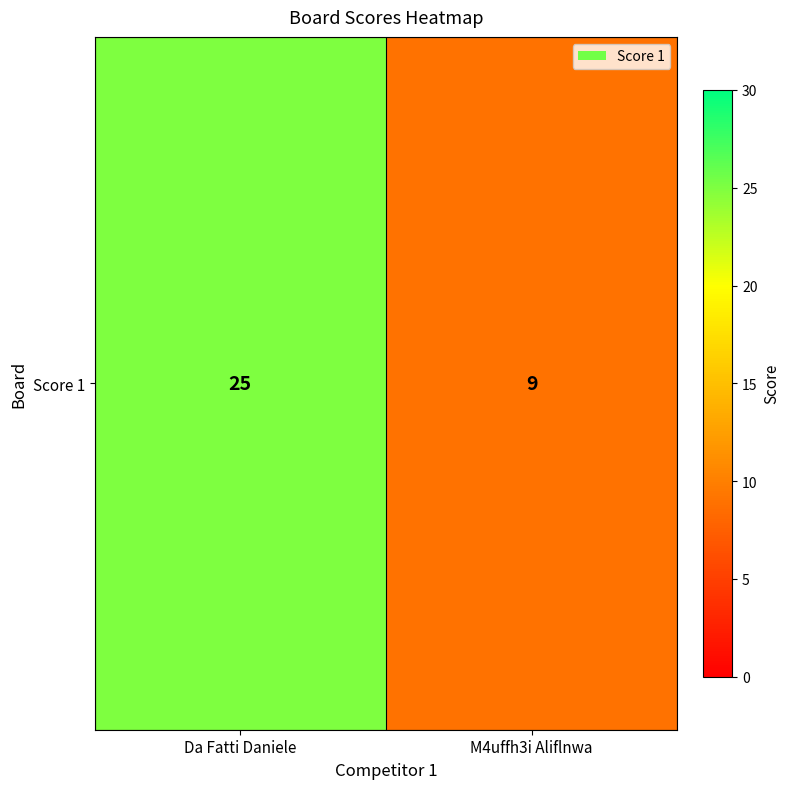

The value at Da Fatti Daniele is 25. True or false?

True